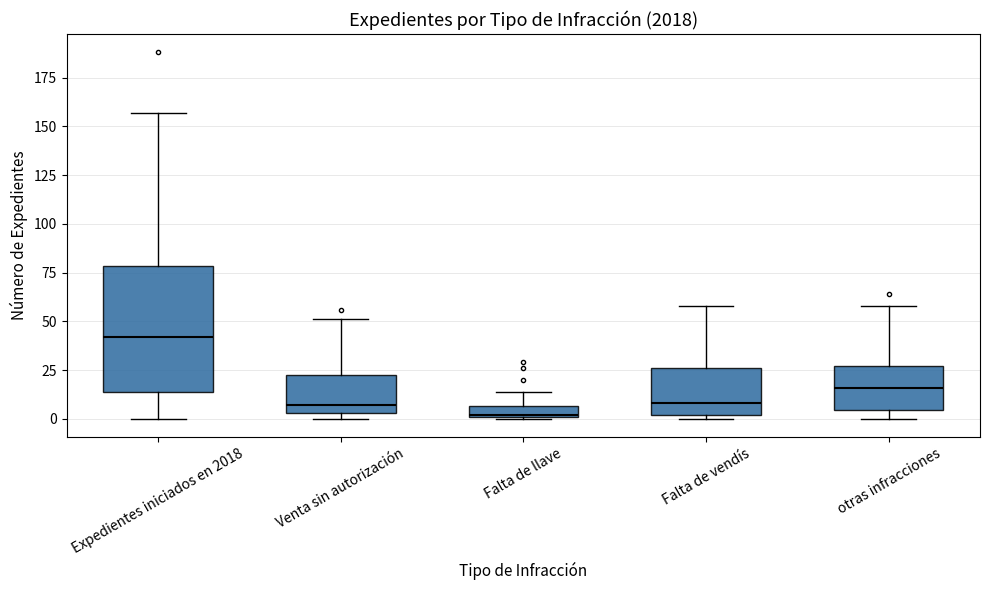

Which box's median line is the highest?

Expedientes iniciados en 2018